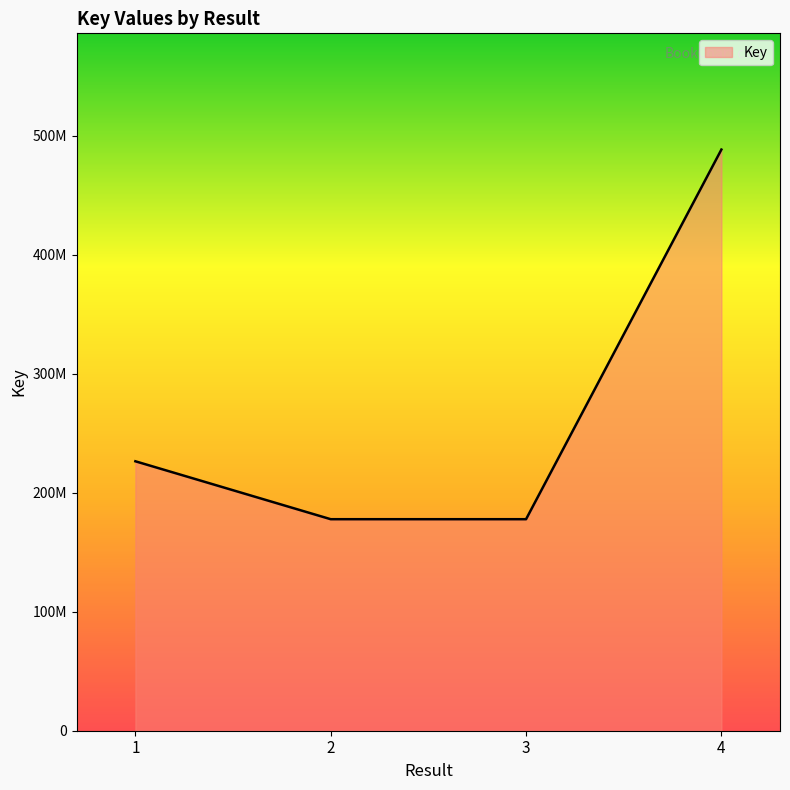

What is the sum of all values?

1070093336